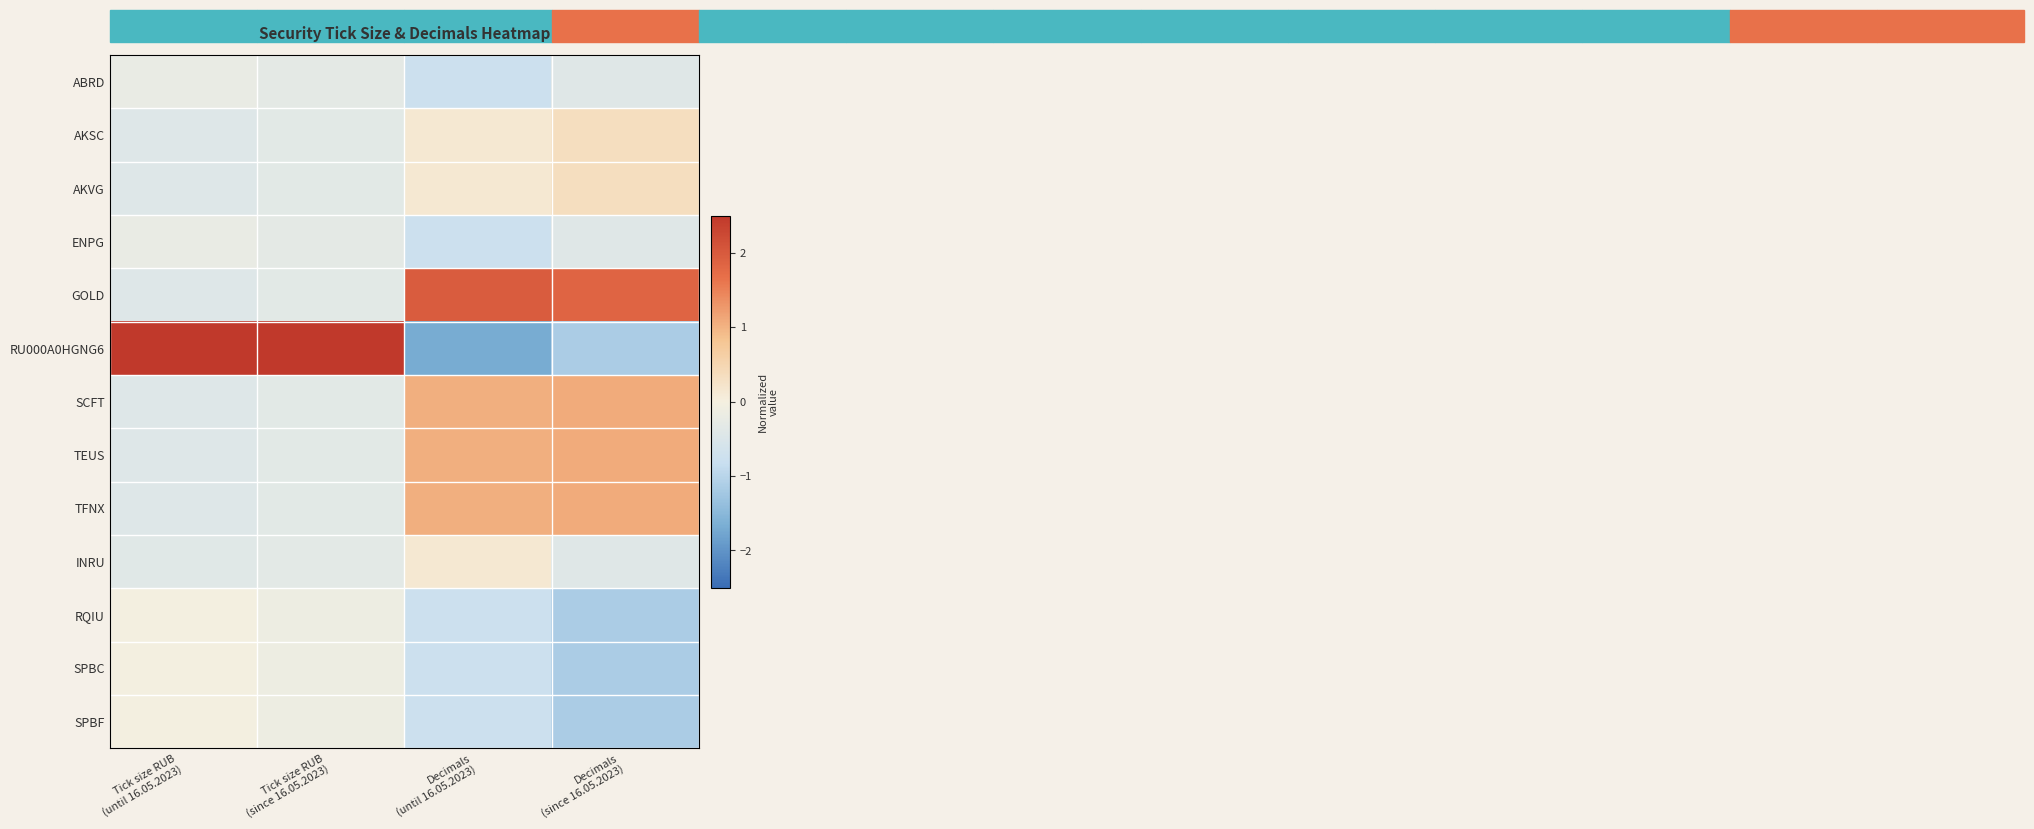

At which category is the sum across all series the highest?

Tick size RUB
(until 16.05.2023)